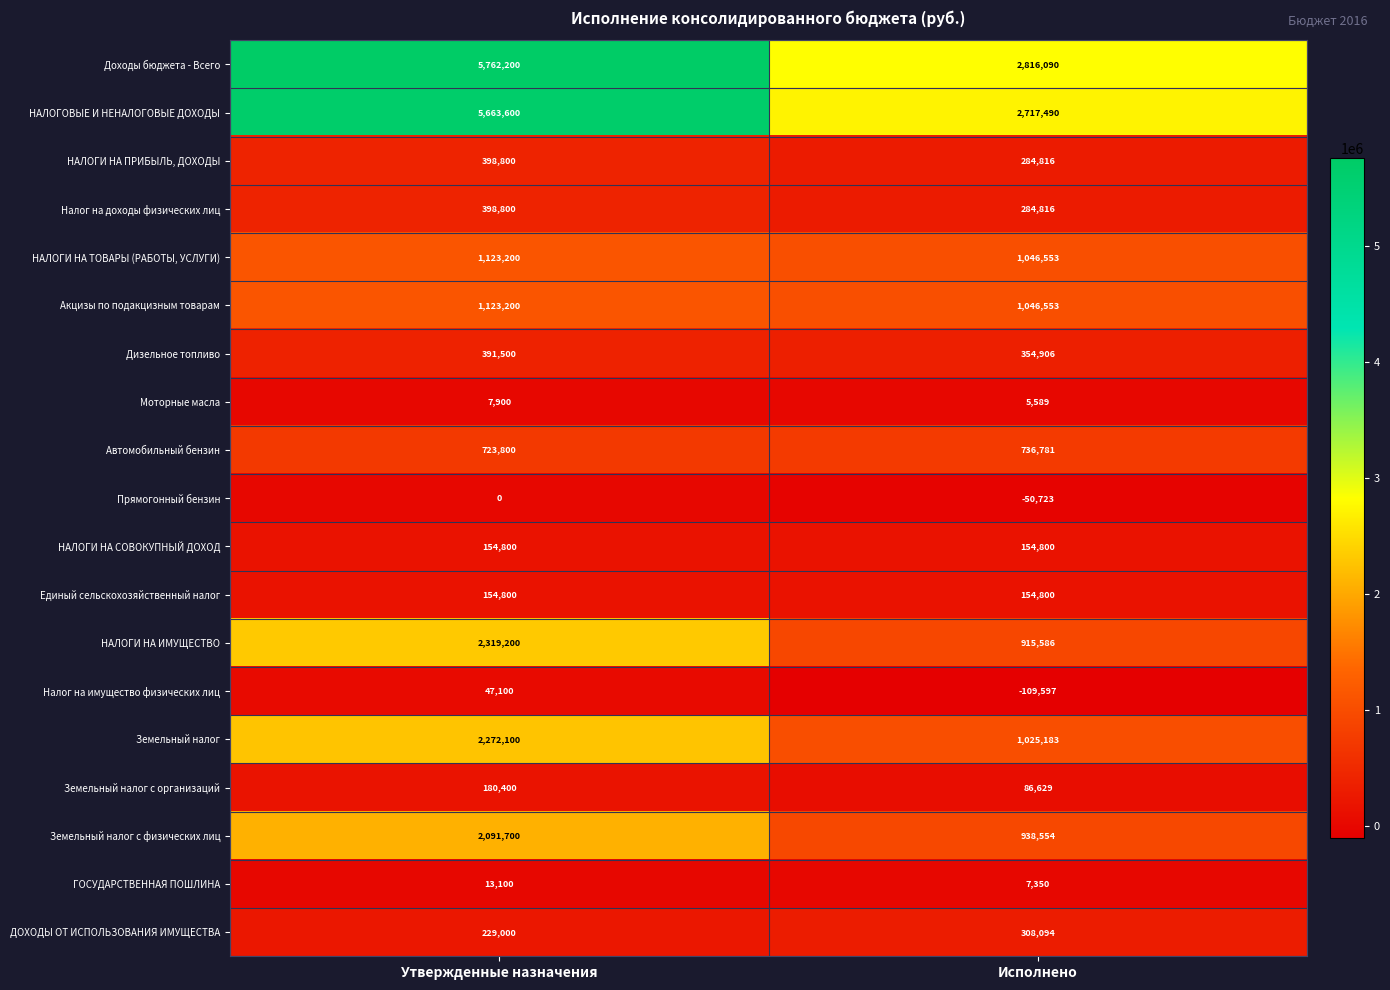

Which series has the largest total across all categories?

Доходы бюджета - Всего